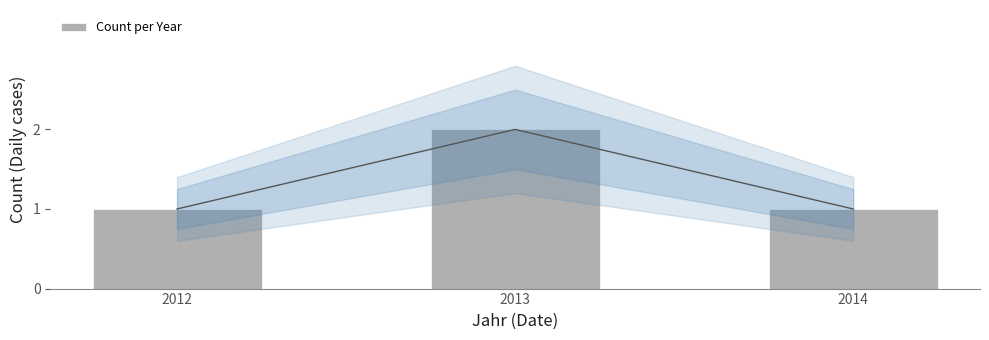

Reading right to left, list all the values displayed in this chart.

1	2	1